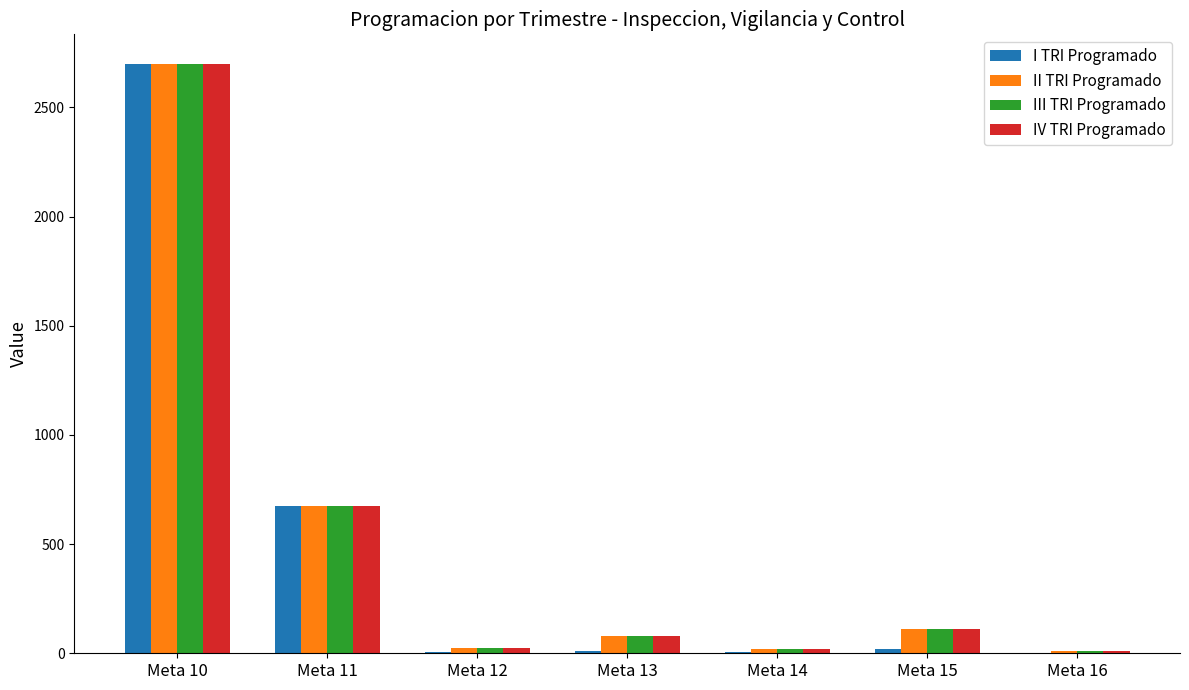

Which label corresponds to the largest value in the chart?

Meta 10